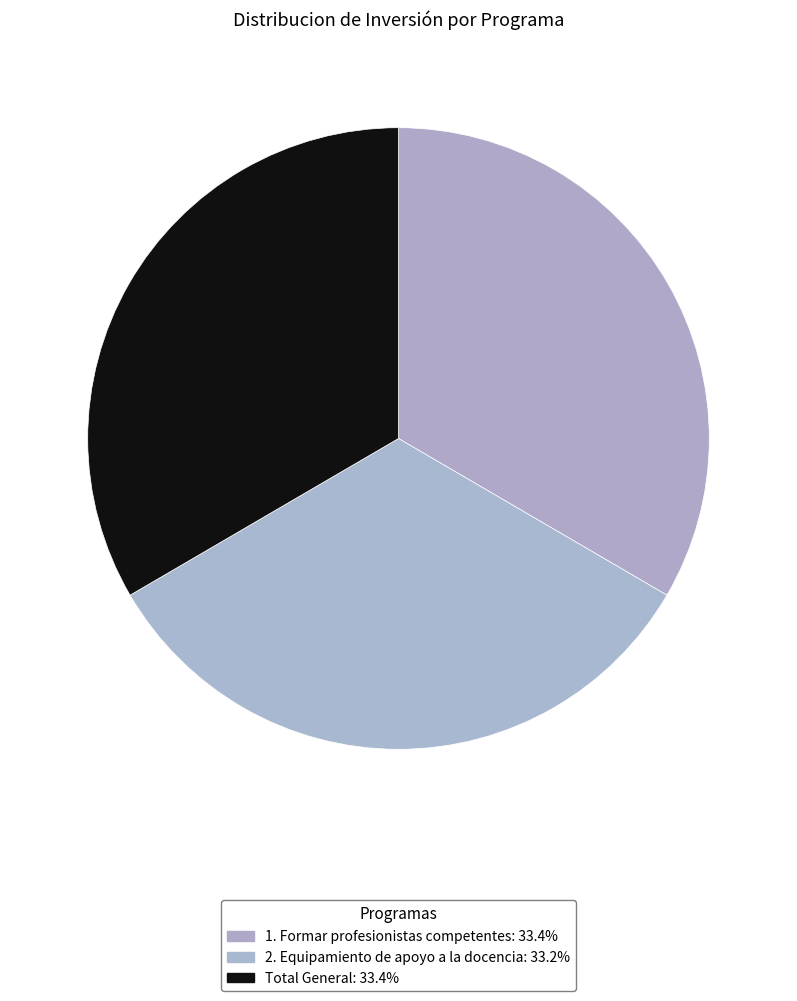

Is it true that 1. Formar profesionistas competentes is 33% of the pie?

True